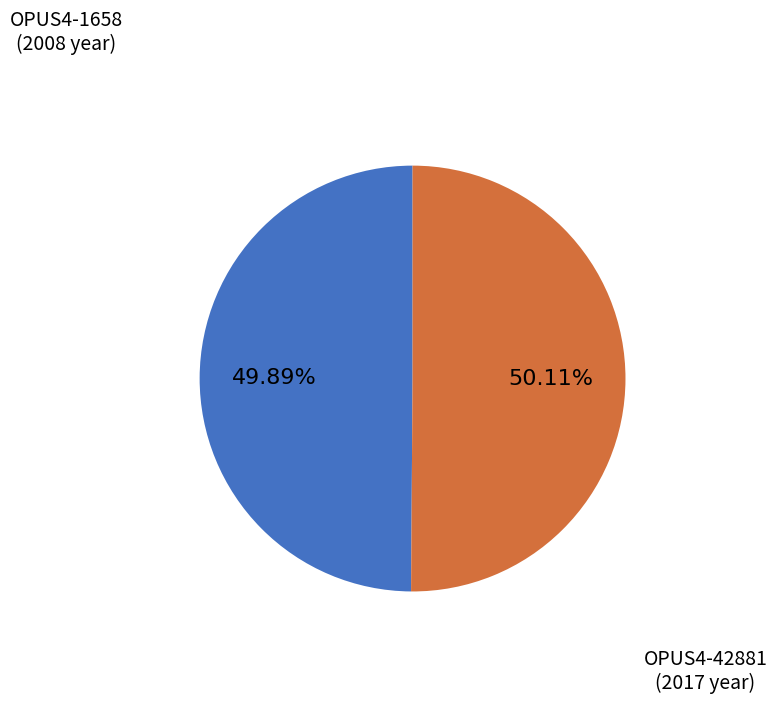

Is there a majority slice in this chart?

Yes